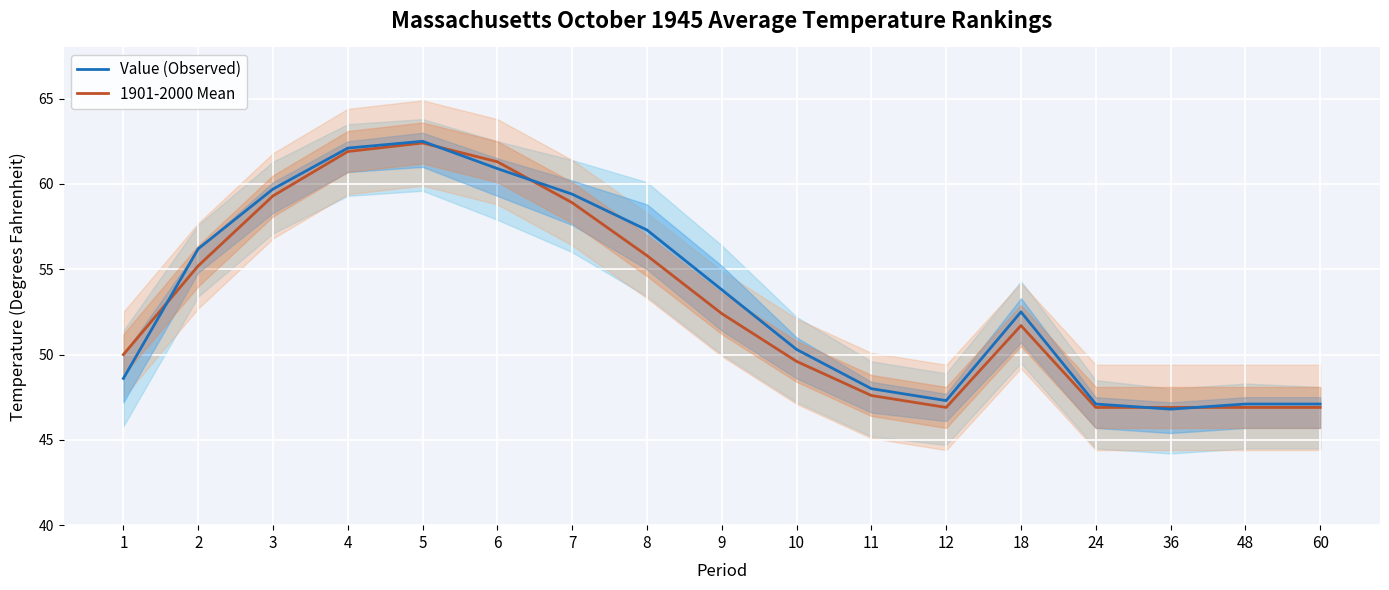

How many distinct data groups are displayed?

2